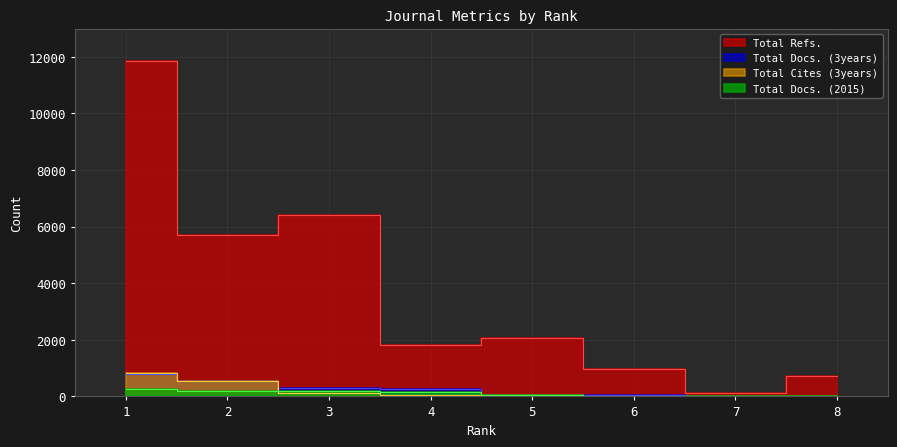

At how many categories does at least one series exceed 2767?

3